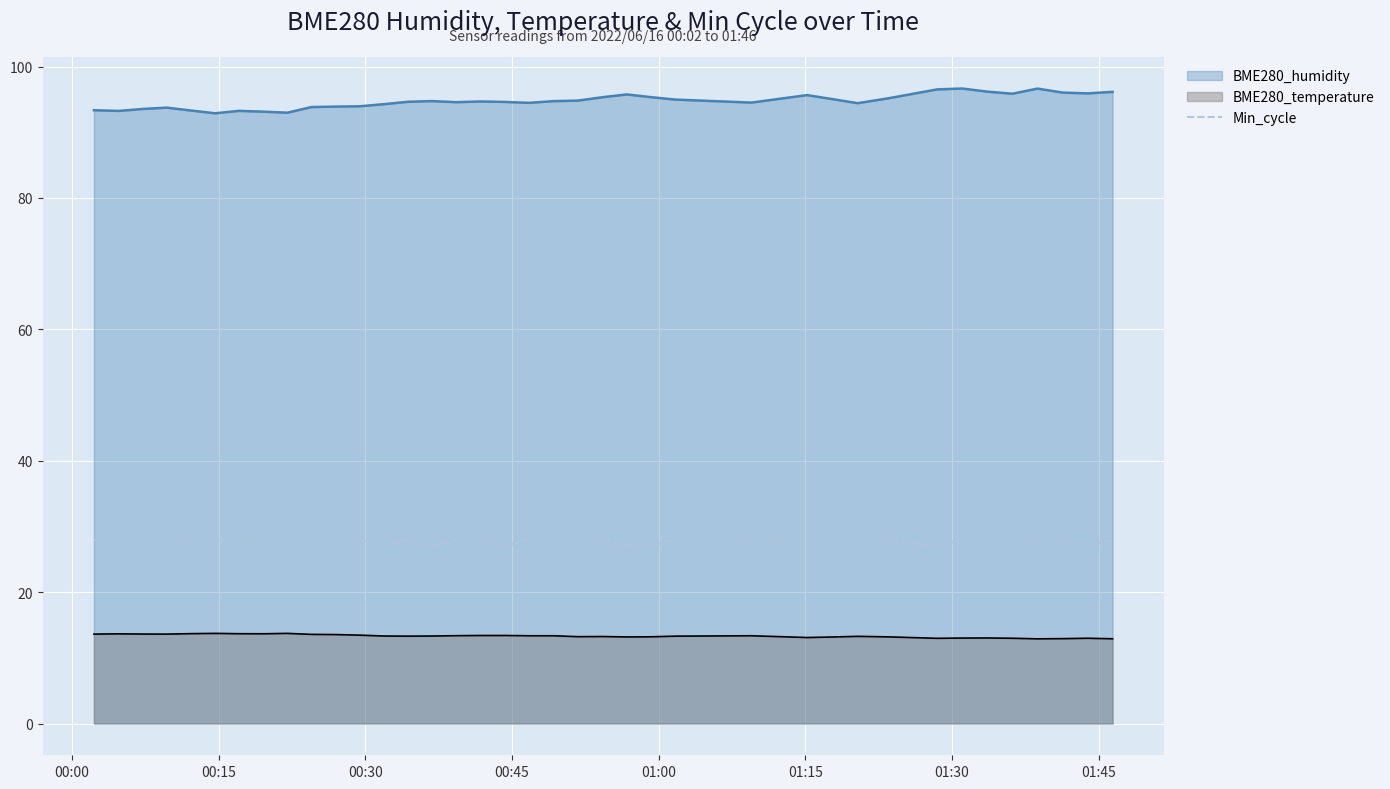

True or false: BME280_humidity and Min_cycle cross at least once.

False